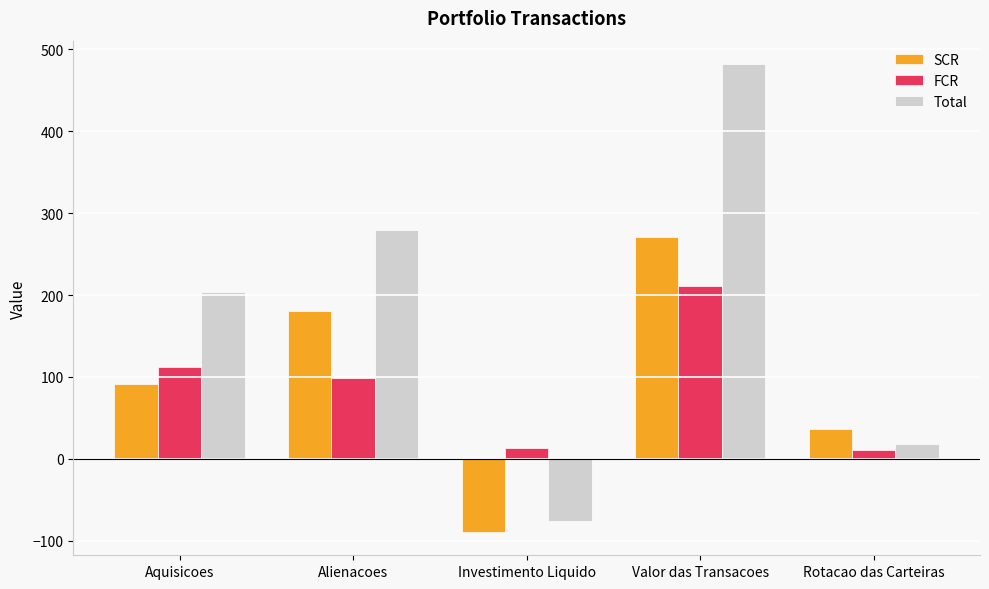

What is the value of the FCR bar at the 5th from the left?

11.2